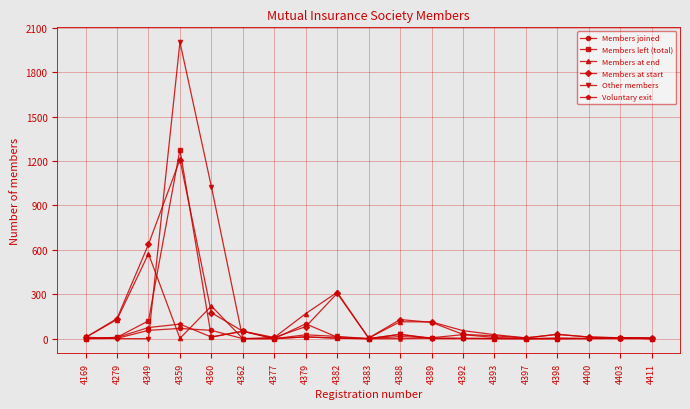

Which category has the highest value in the Members at end series?

4349